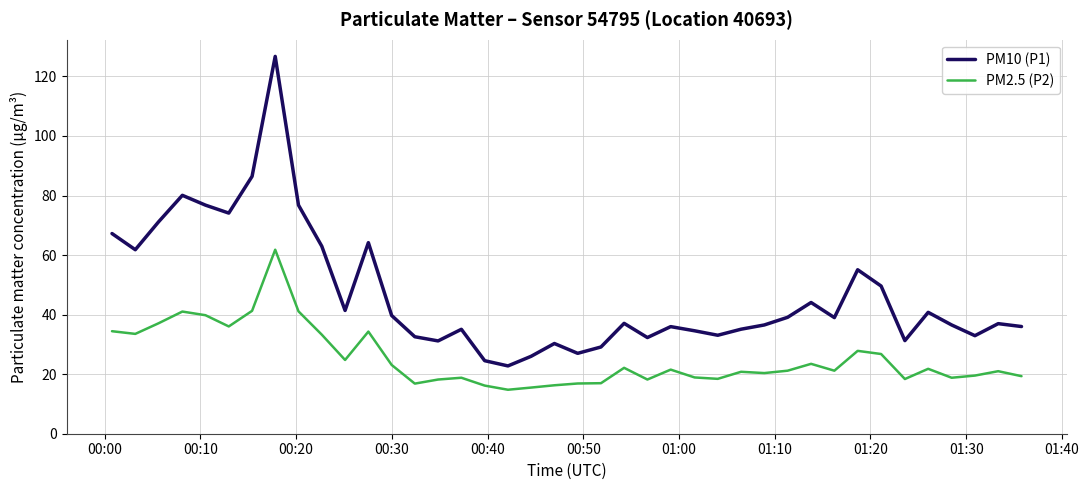

What is the difference between the maximum and minimum values in the PM2.5 (P2) series?

47.0